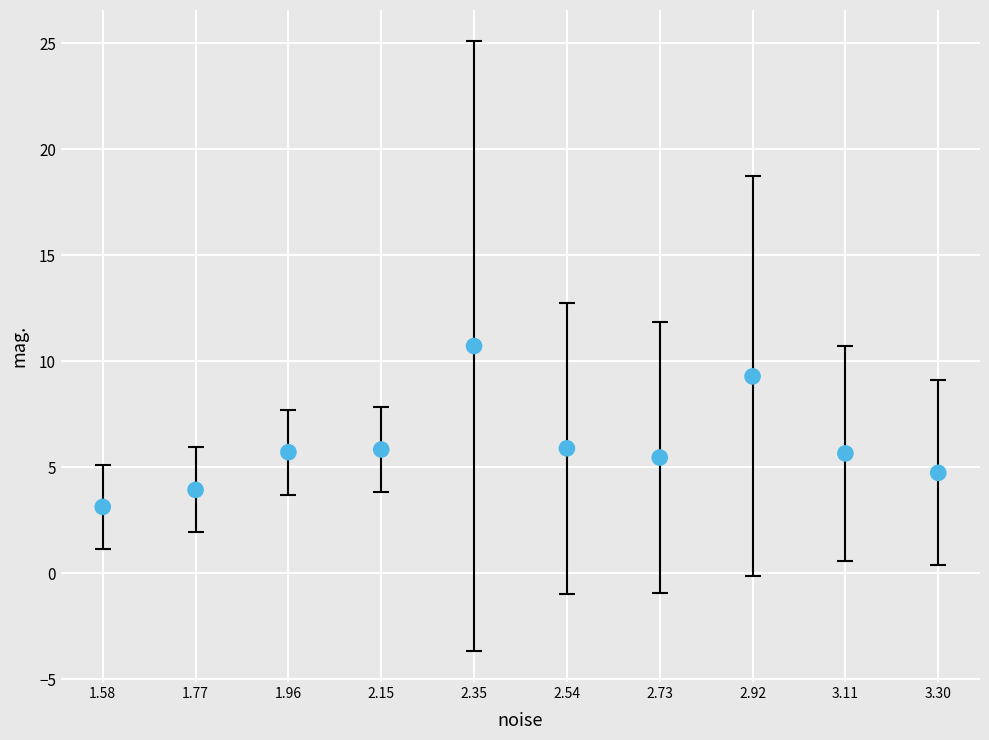

What is the range of X values (max minus min)?

1.7